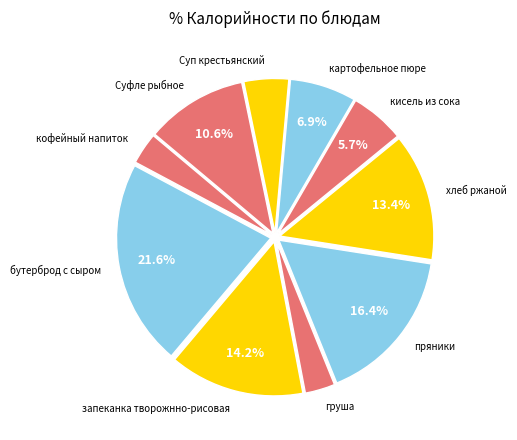

To the nearest percent, what is the difference between the Суп крестьянский and бутерброд с сыром slice percentages?

17%